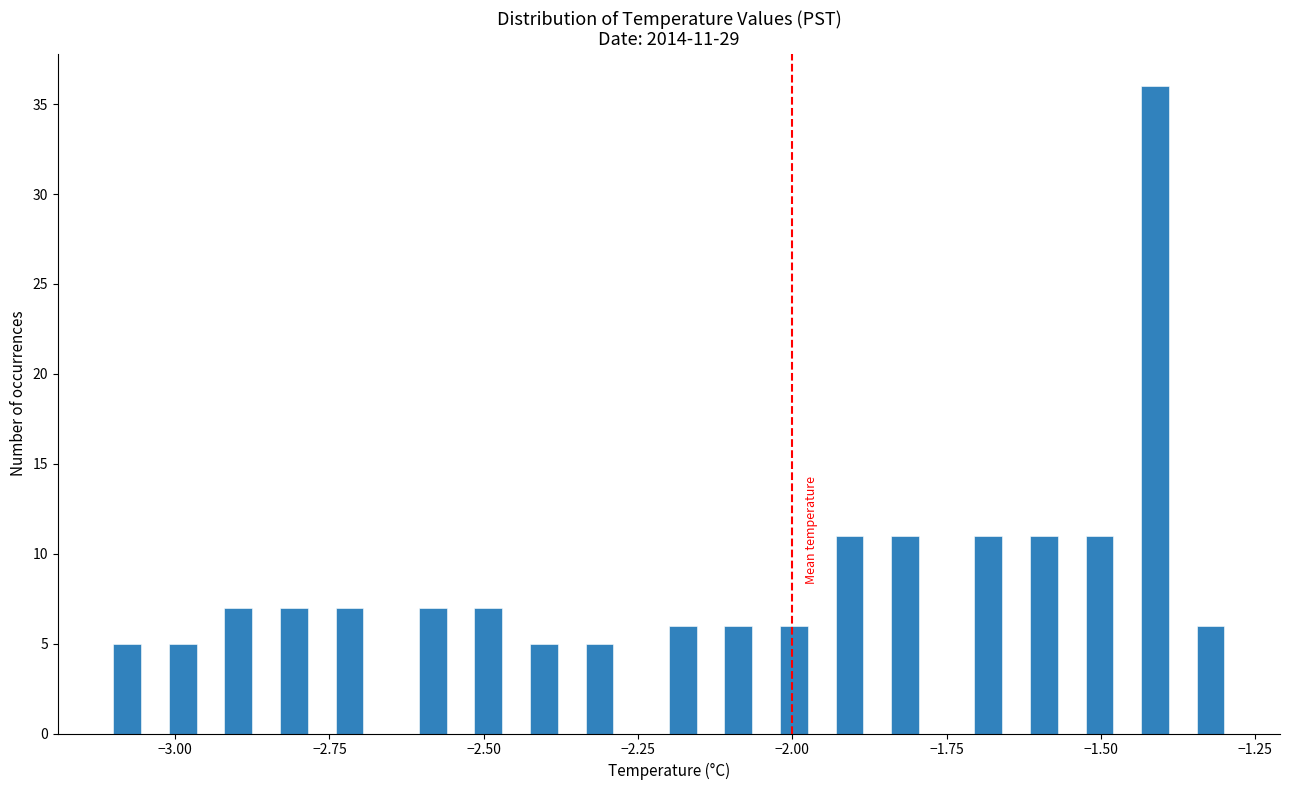

Read against the x-axis, roughly where is the centre of the tallest bar?

-1.40